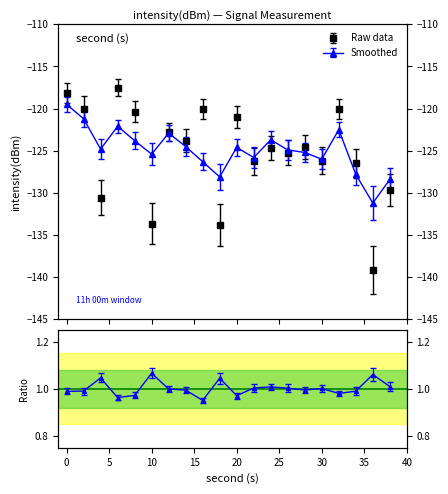

How many intersections are there between intensity(dBm) and smoothed?

11